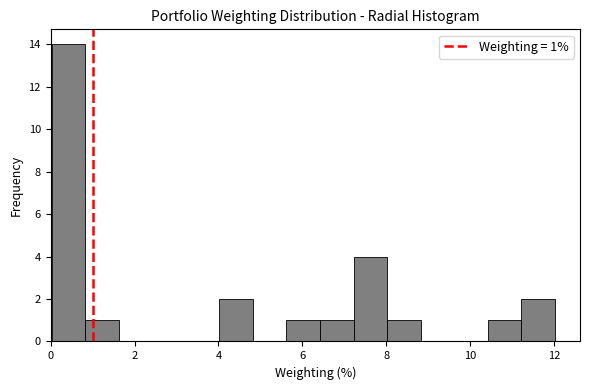

Read against the x-axis, roughly where is the centre of the tallest bar?

0.4